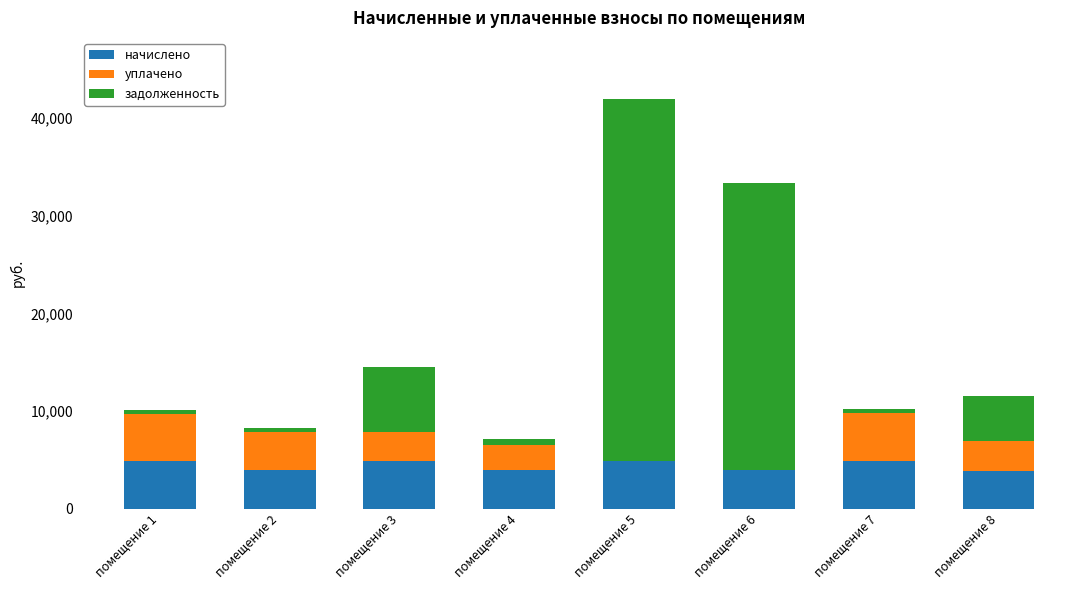

True or false: начислено has a value of 4873.0 at помещение 1.

True